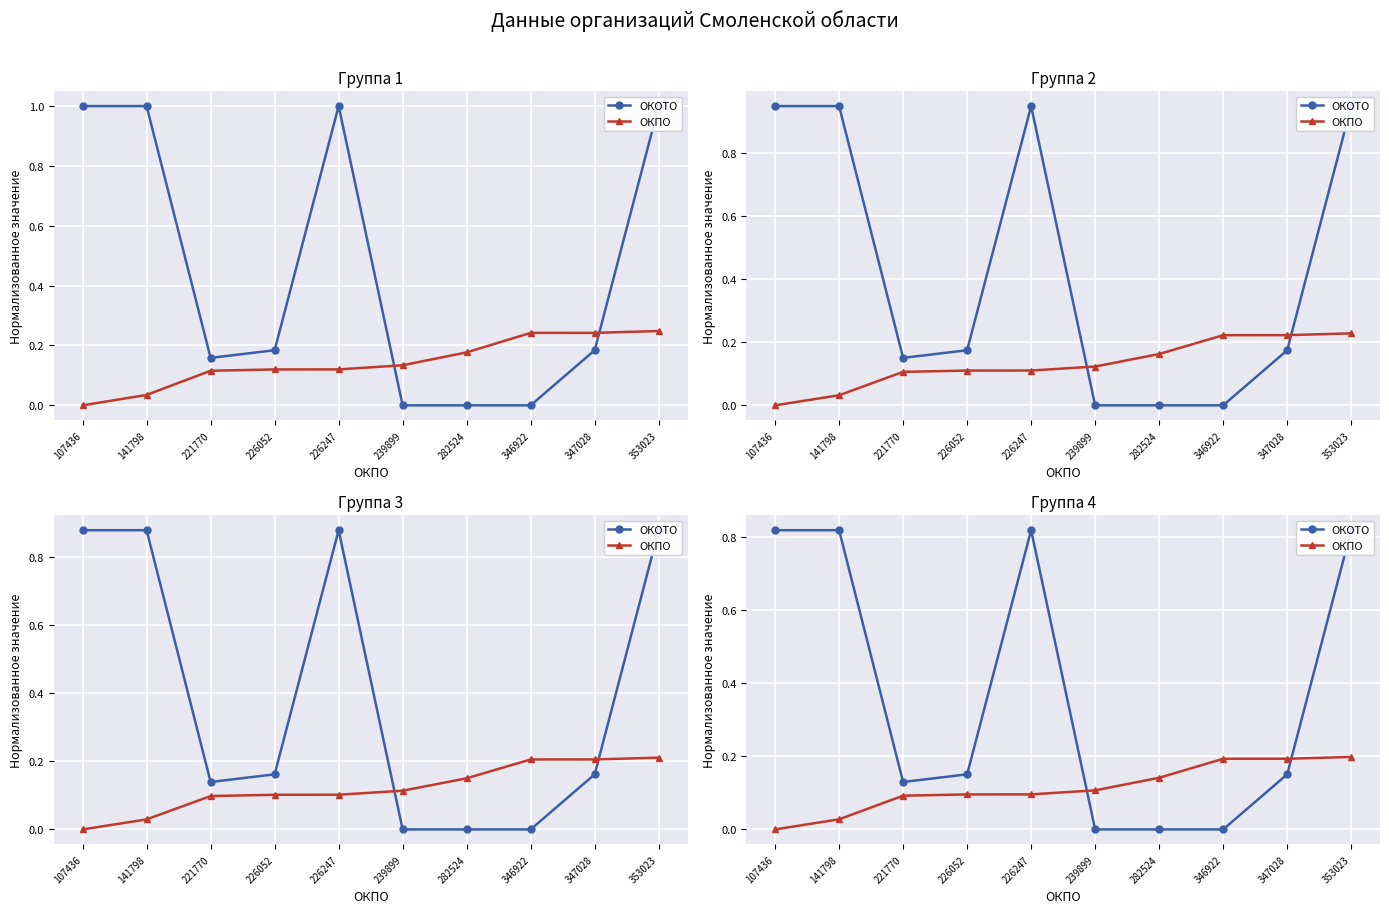

How many positive values does the ОКОТО series have?

7